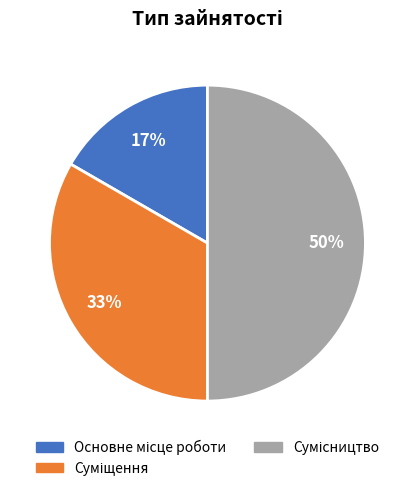

To the nearest percent, what is the average slice percentage?

33%